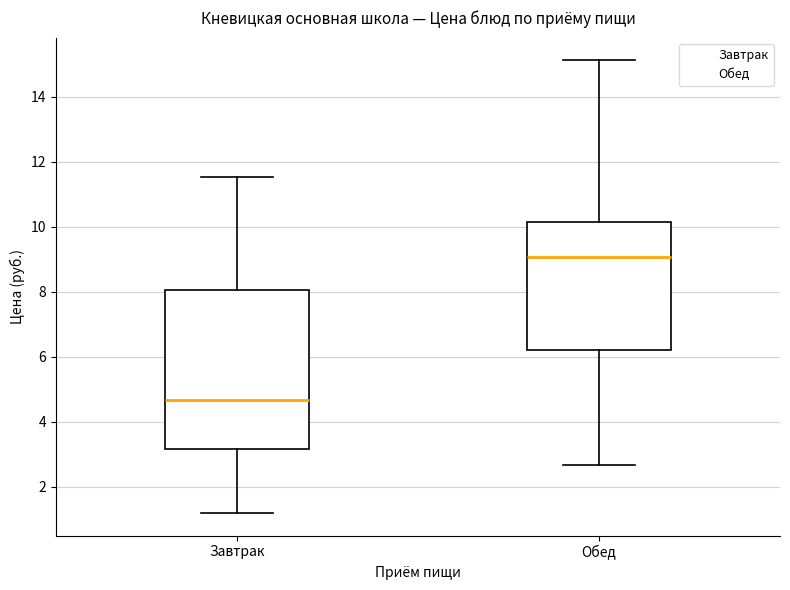

Where does the median line of the box for Завтрак sit on the y-axis? The values are not printed on the chart, so give them approximately, as read against the axis.

4.6